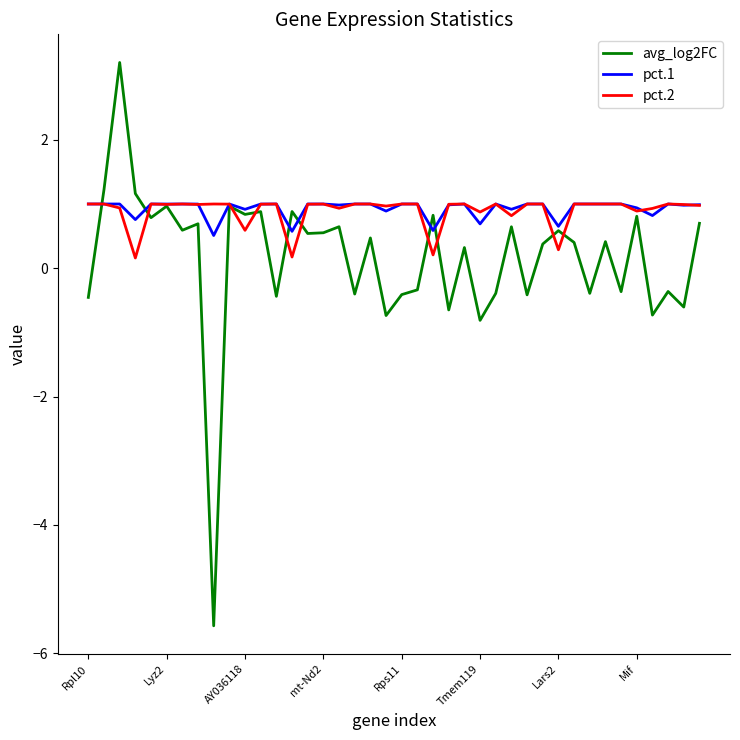

Which series has the widest spread of values?

avg_log2FC